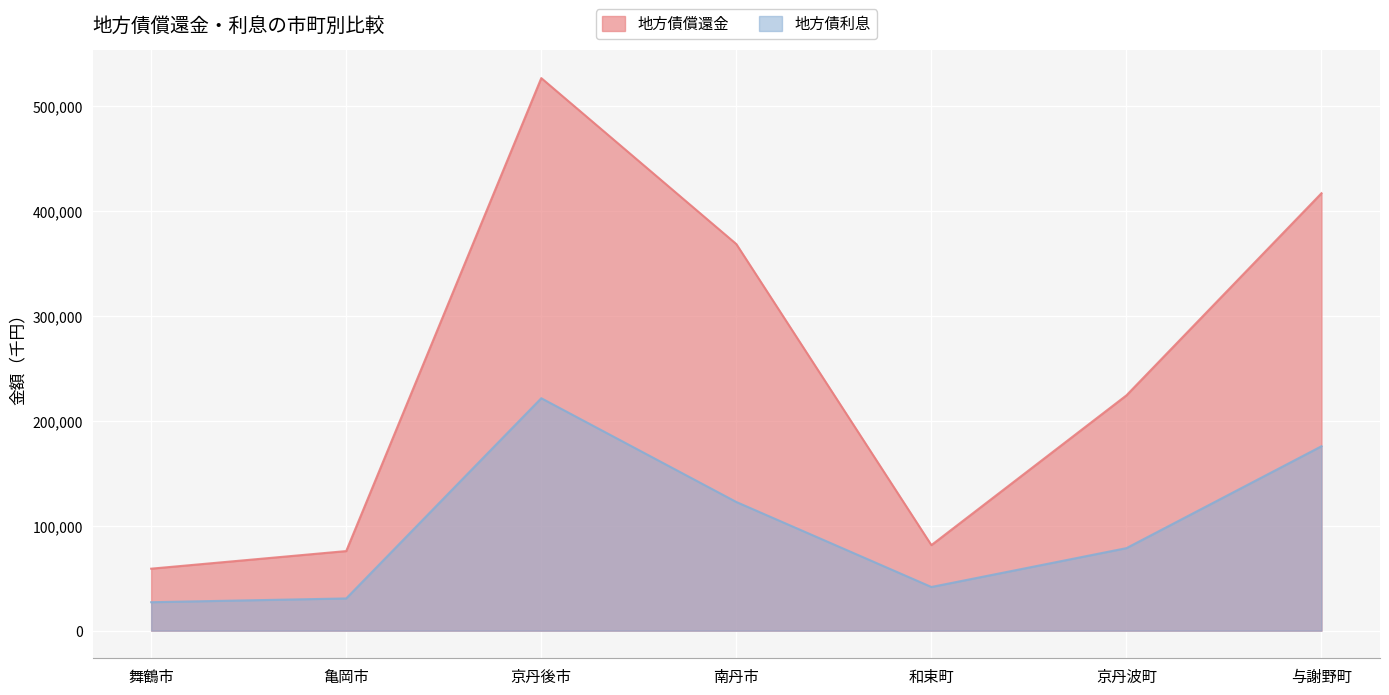

At which category does the chart reach its peak across all series?

京丹後市